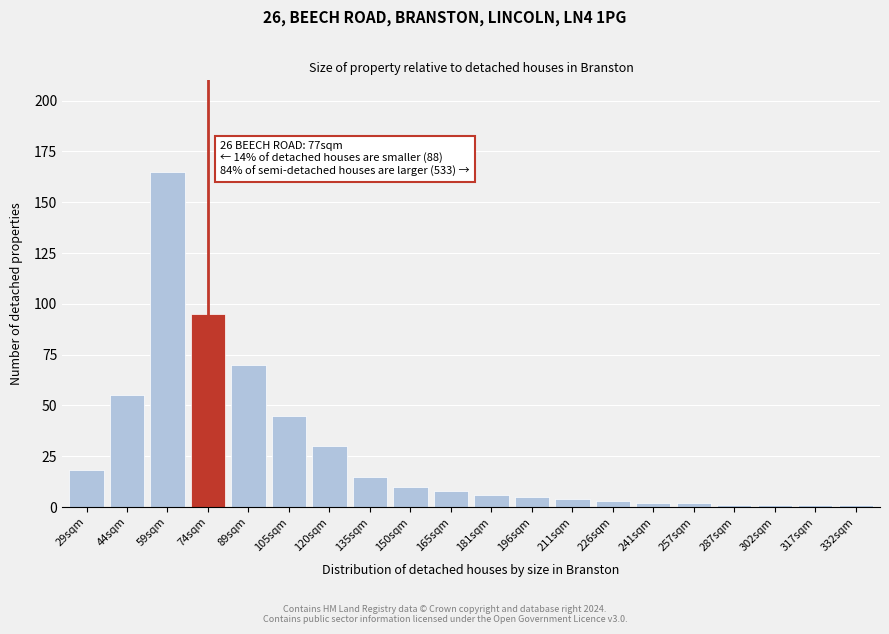

Reading left to right, list all the values displayed in this chart.

29sqm=18	44sqm=55	59sqm=165	74sqm=95	89sqm=70	105sqm=45	120sqm=30	135sqm=15	150sqm=10	165sqm=8	181sqm=6	196sqm=5	211sqm=4	226sqm=3	241sqm=2	257sqm=2	287sqm=1	302sqm=1	317sqm=1	332sqm=1